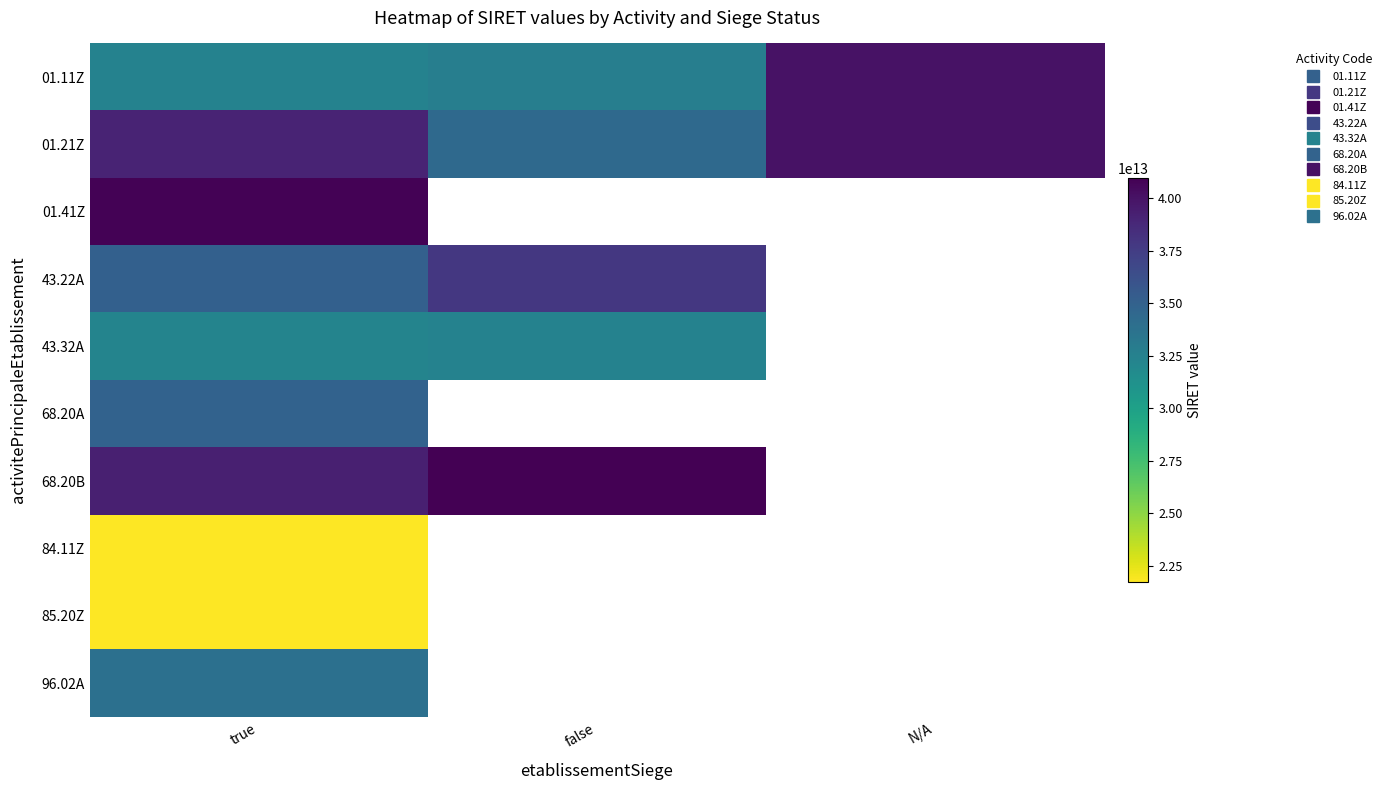

At which label does 96.02A reach its minimum?

true